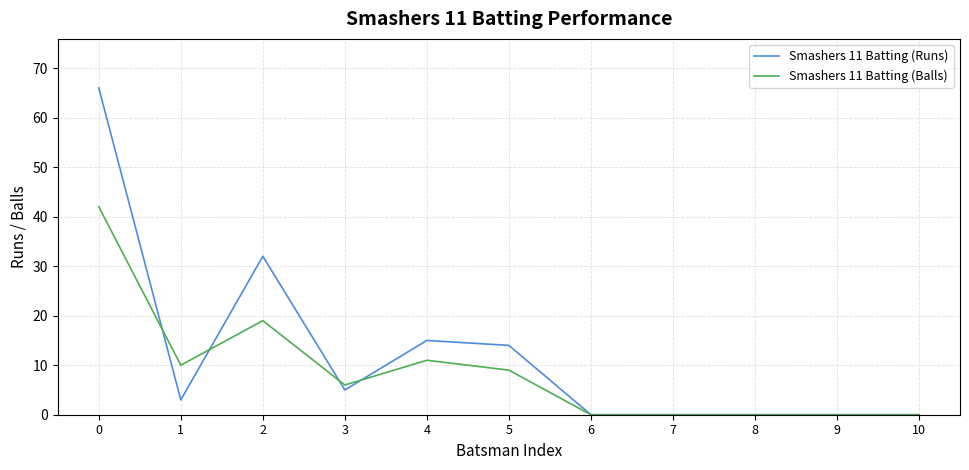

Which series changed the most between 4 and 5?

Smashers 11 Batting (Balls)